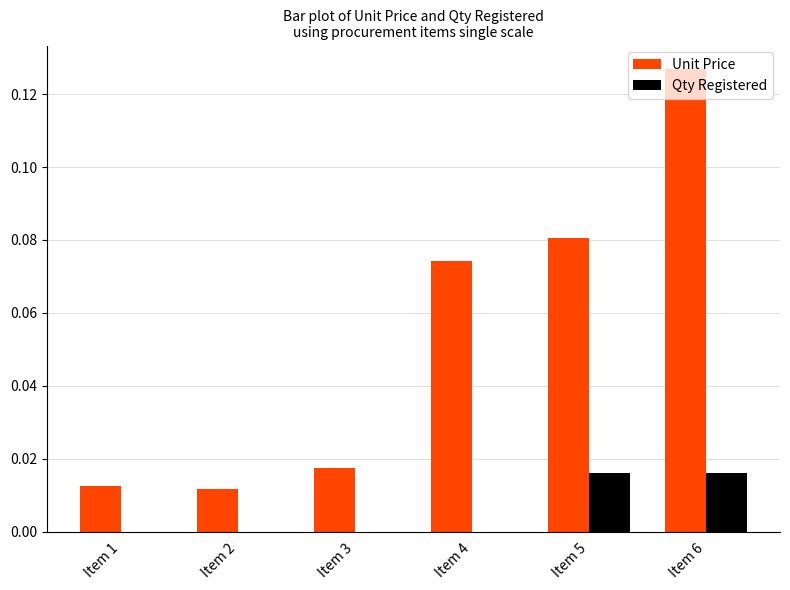

The value of Qty Registered at Item 5 is 0.0. True or false?

True